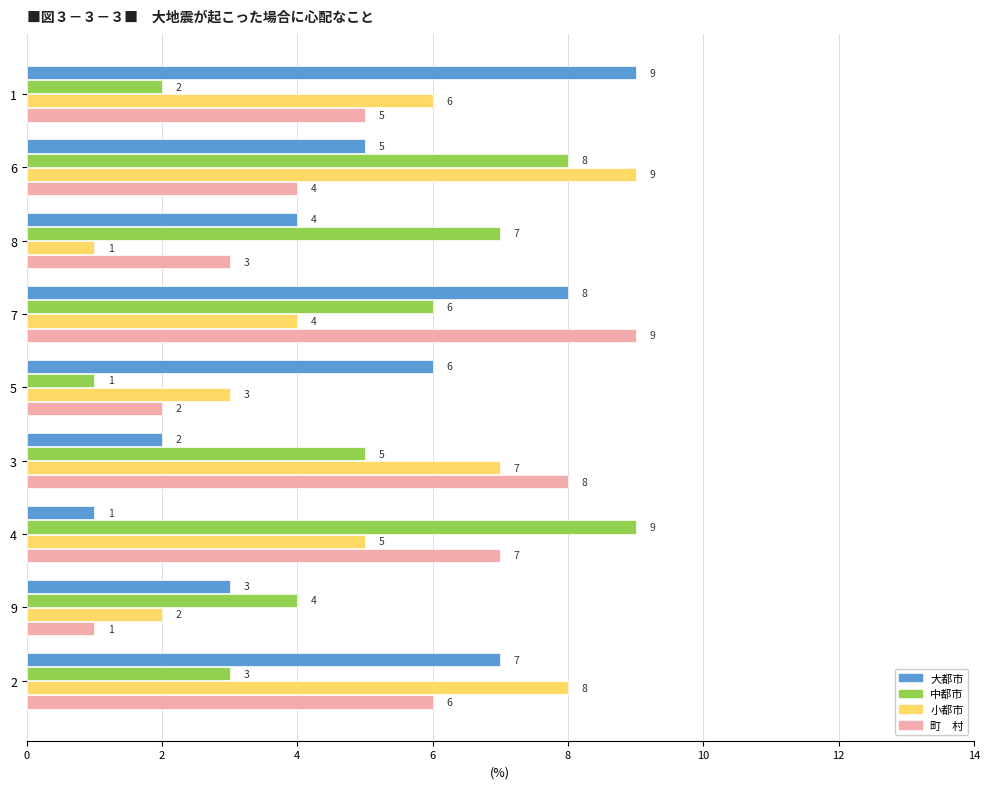

At which category is the sum across all series the highest?

7